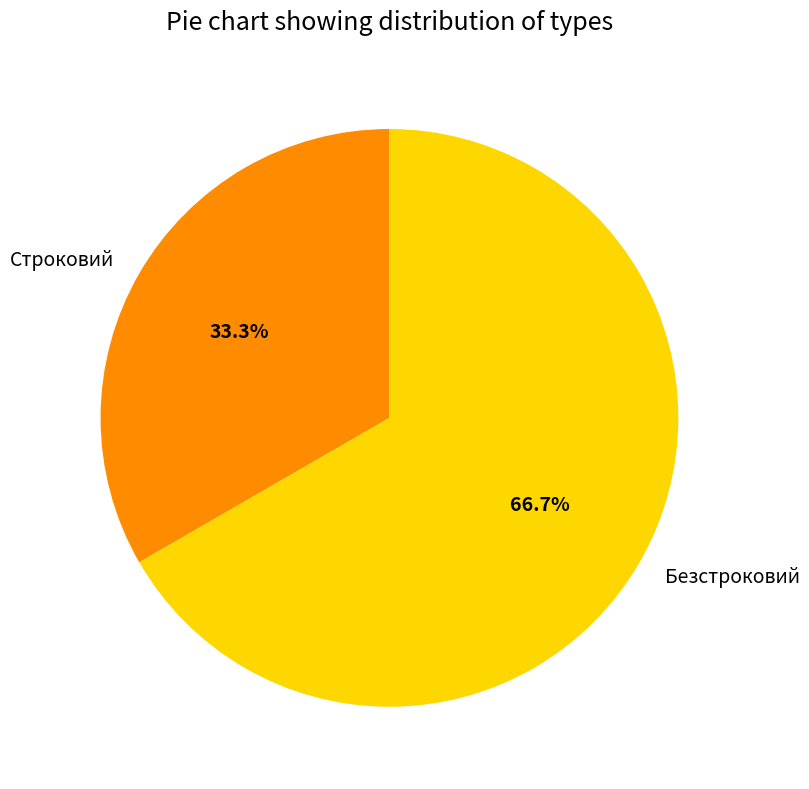

What is the smallest slice in the pie chart?

Строковий